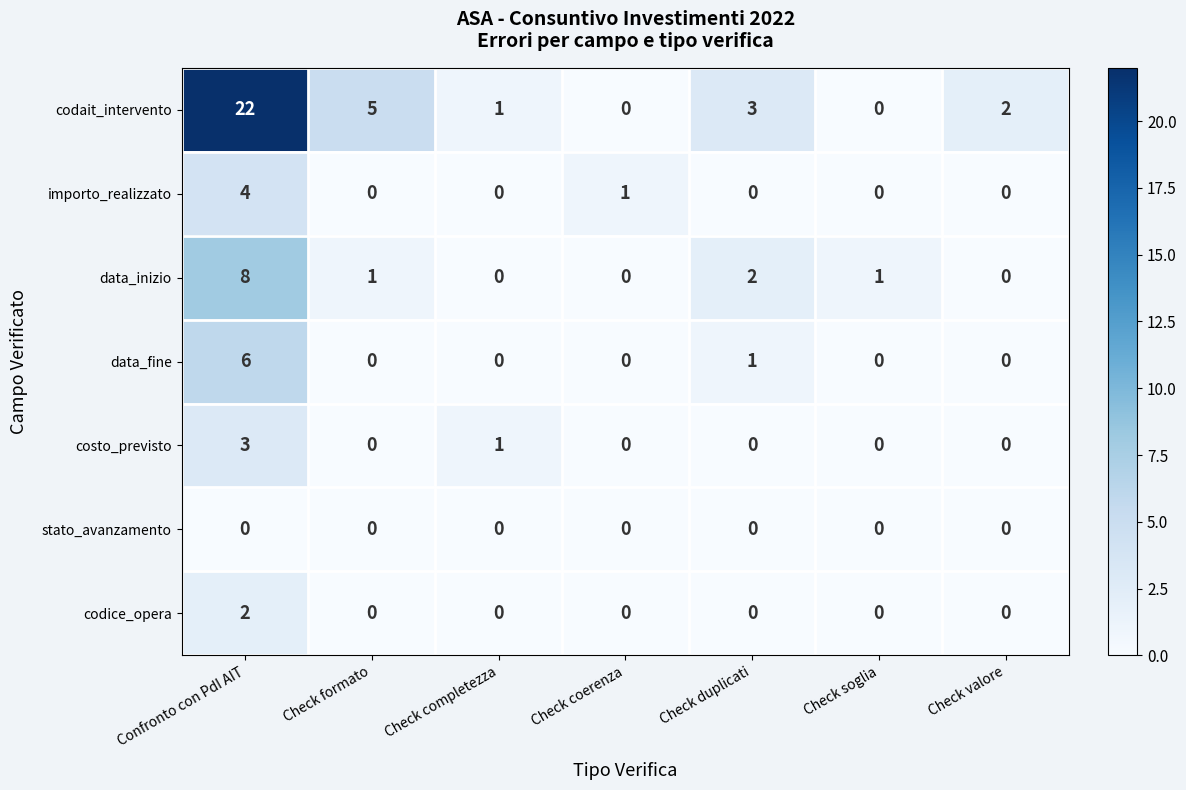

What is the total value across all series at Check valore?

2